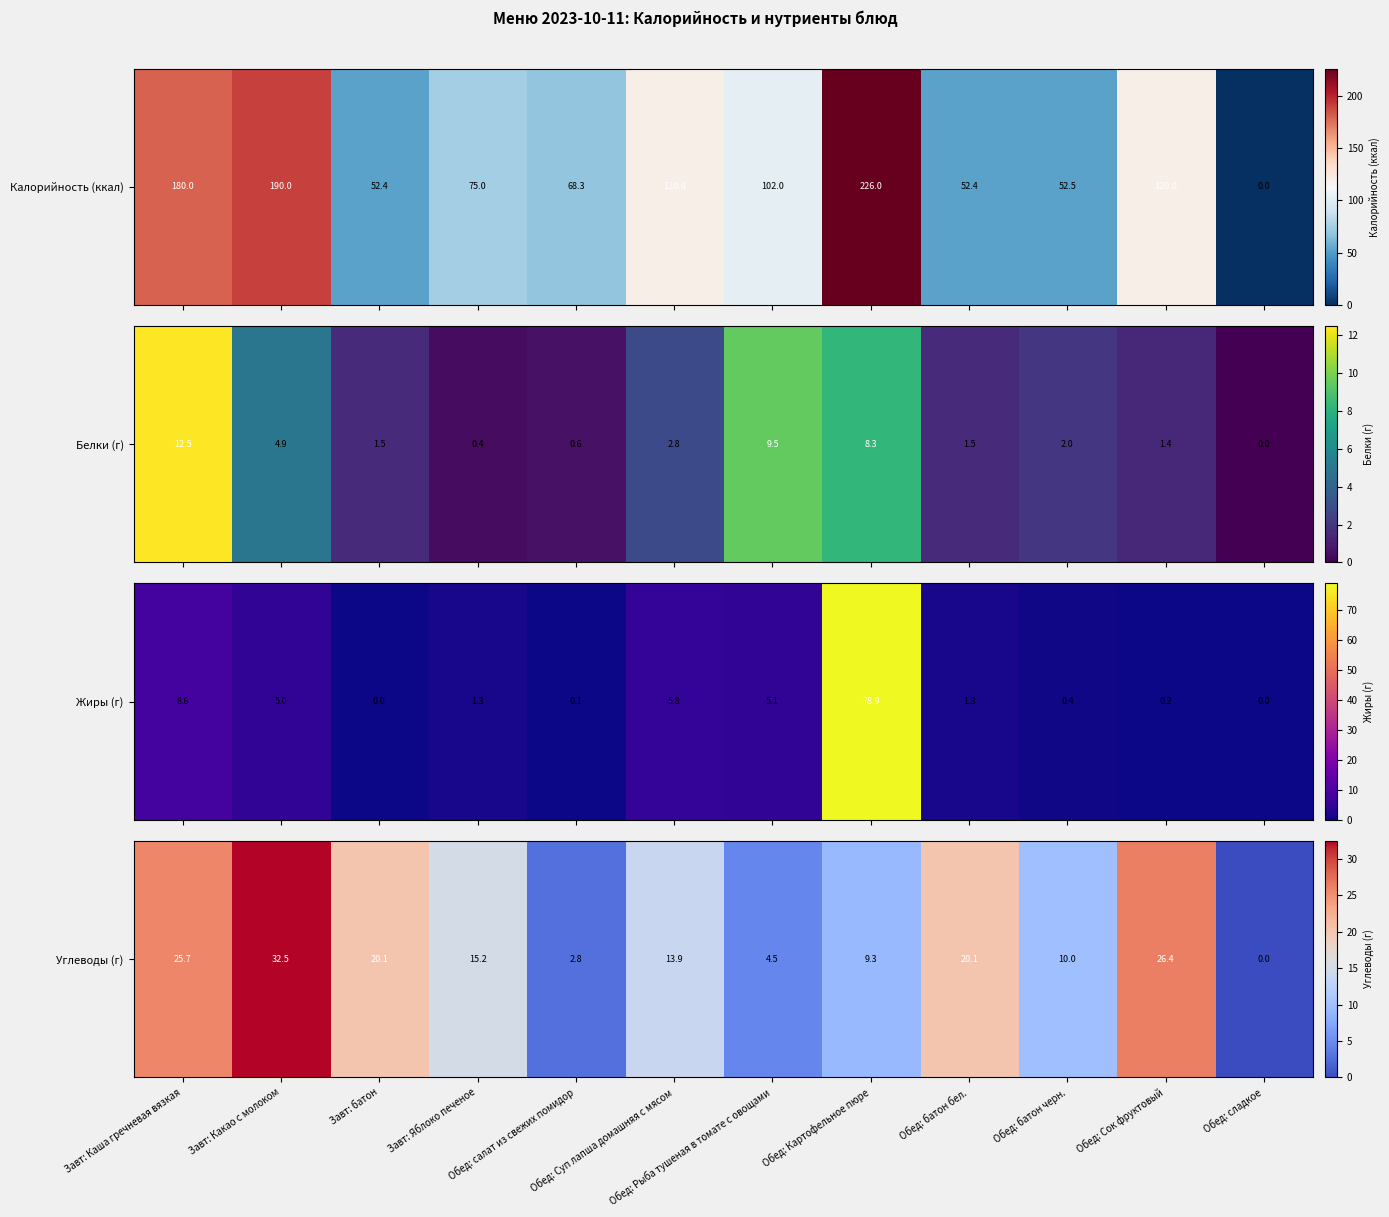

Rank the categories by value from highest to lowest.

Завт: Какао с молоком, Обед: Сок фруктовый, Завт: Каша гречневая вязкая, Завт: батон, Обед: батон бел., Завт: Яблоко печеное, Обед: Суп лапша домашняя с мясом, Обед: батон черн., Обед: Картофельное пюре, Обед: Рыба тушеная в томате с овощами, Обед: салат из свежих помидор, Обед: сладкое